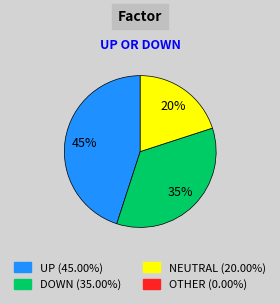

Is there a majority slice in this chart?

No